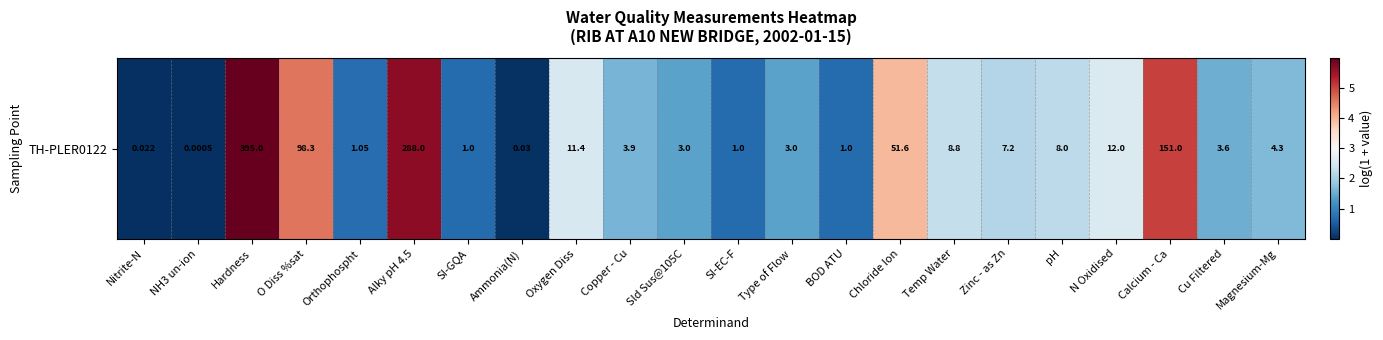

What is the change in value from Copper - Cu to N Oxidised?

+1.0